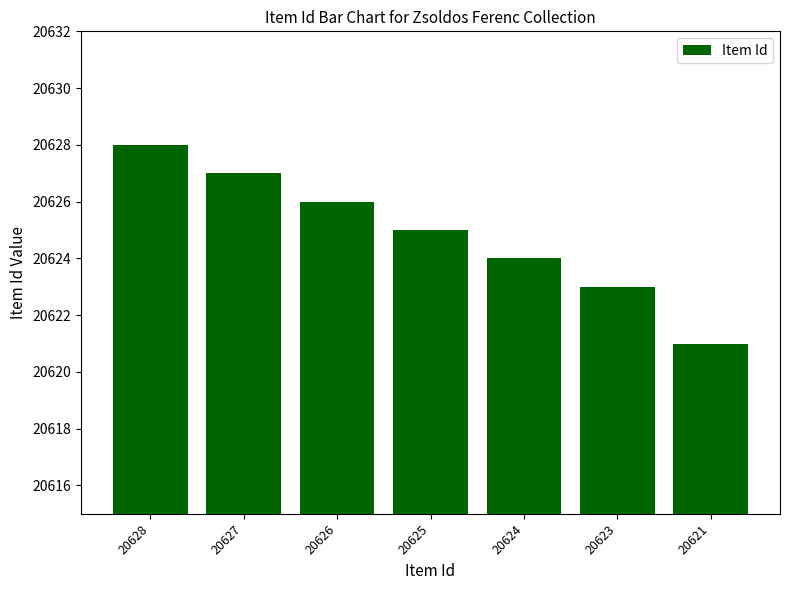

The value at 20628 is 28845. True or false?

False